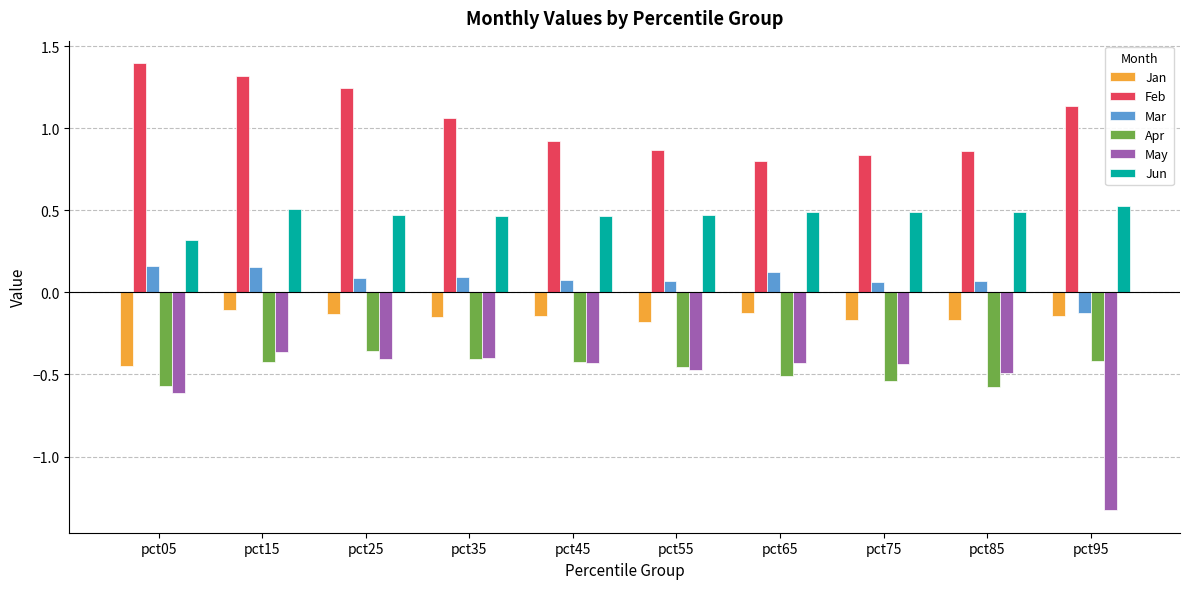

What is the sum of the Jun values at pct95 and pct25?

1.0